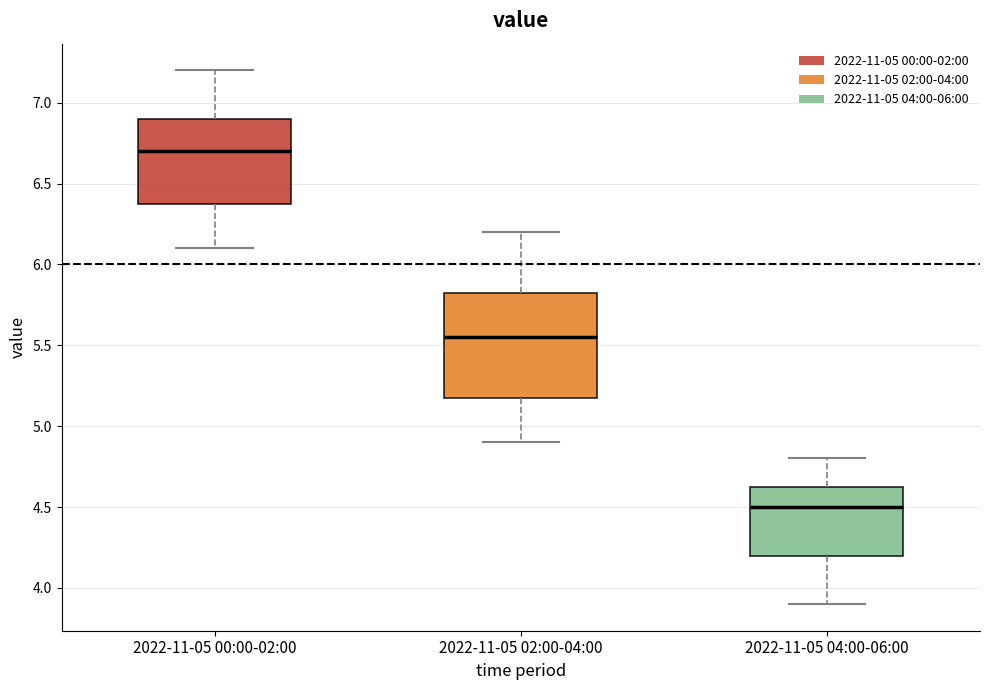

Which box is the tallest, from its lower edge to its upper edge?

2022-11-05 02:00-04:00